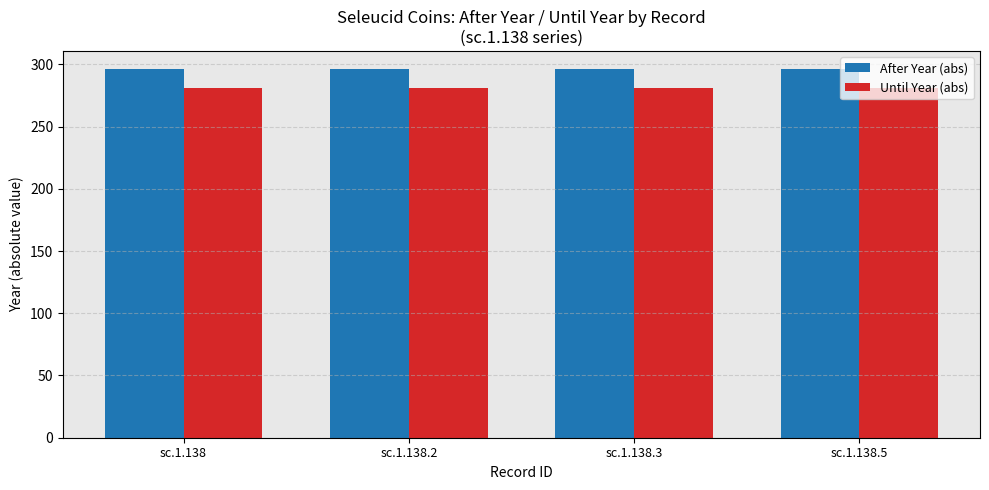

What is the spread (max minus min) of values at sc.1.138.5?

15